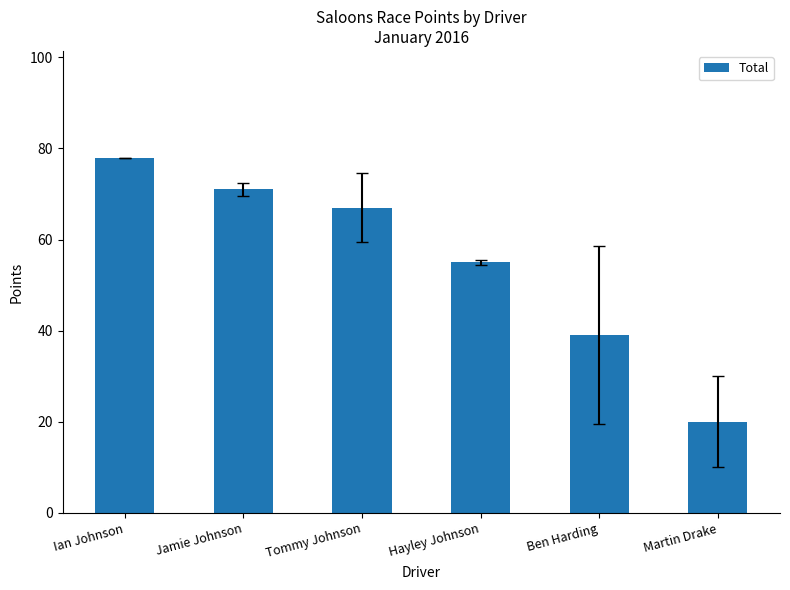

Where does the data first go above 67?

Ian Johnson